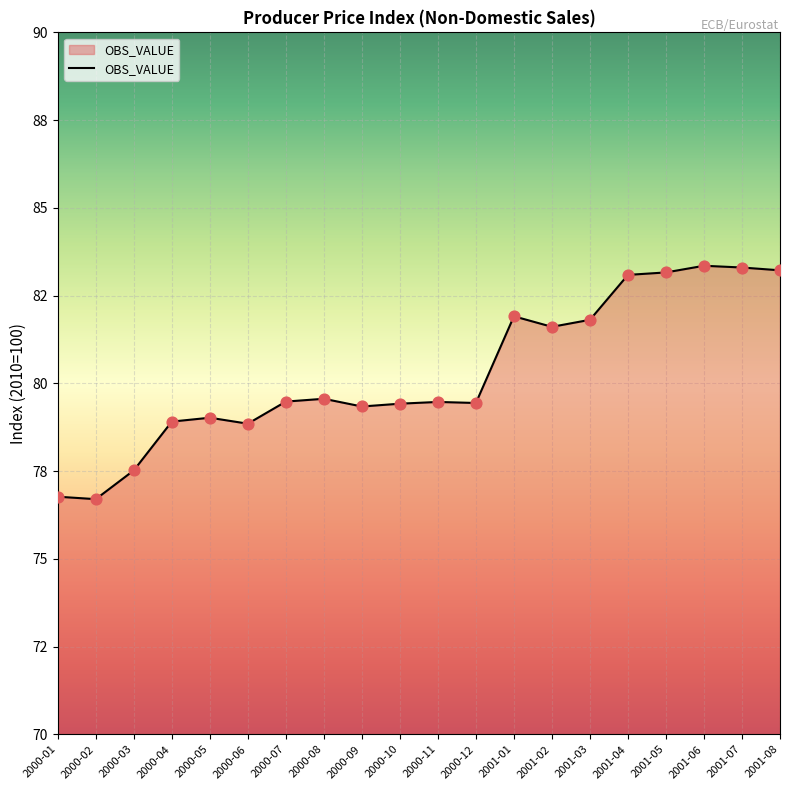

Between 2001-04 and 2000-09, which is larger?

2001-04